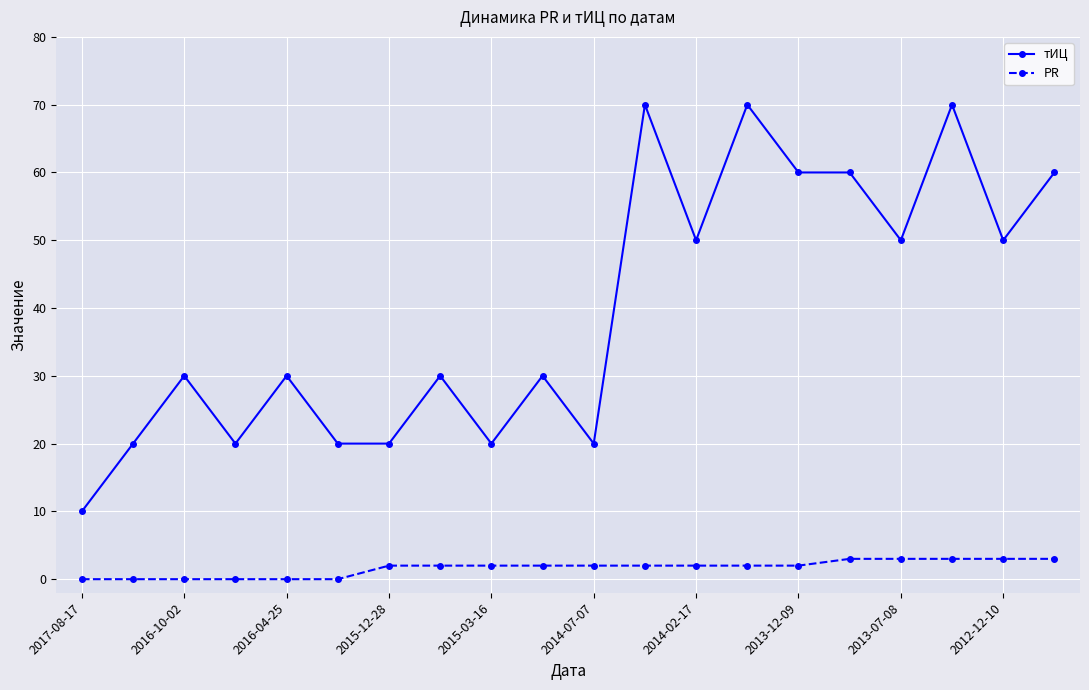

Which series has the largest total across all categories?

тИЦ